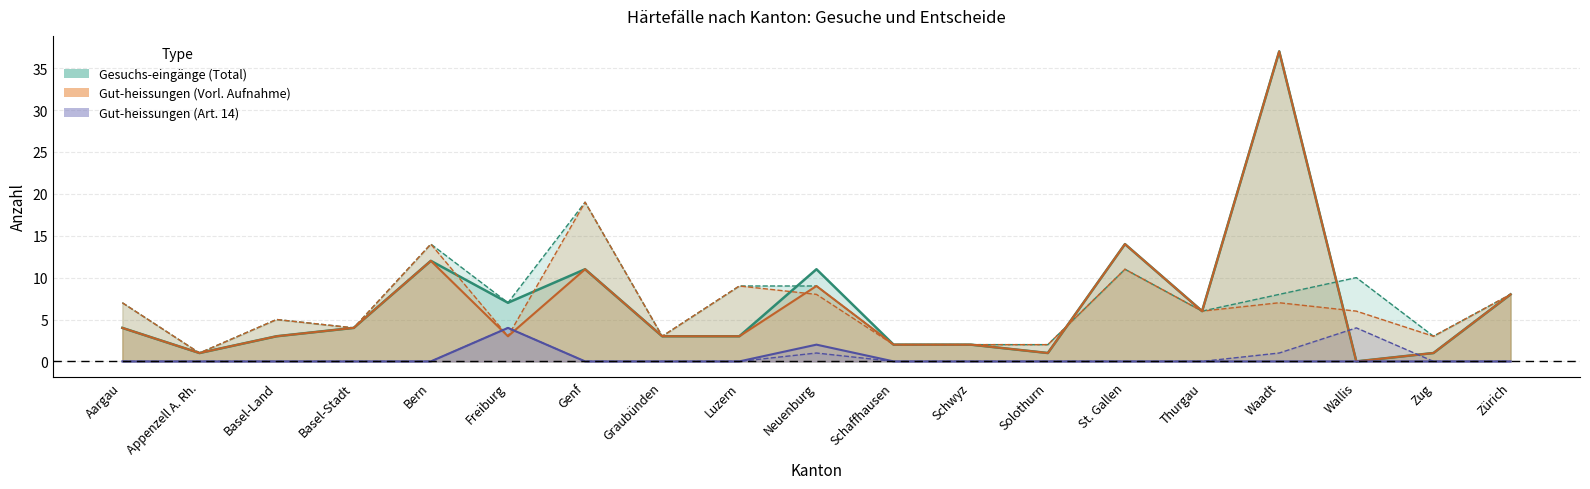

Which series has the largest range (max minus min)?

Gesuchs-eingänge (Total)